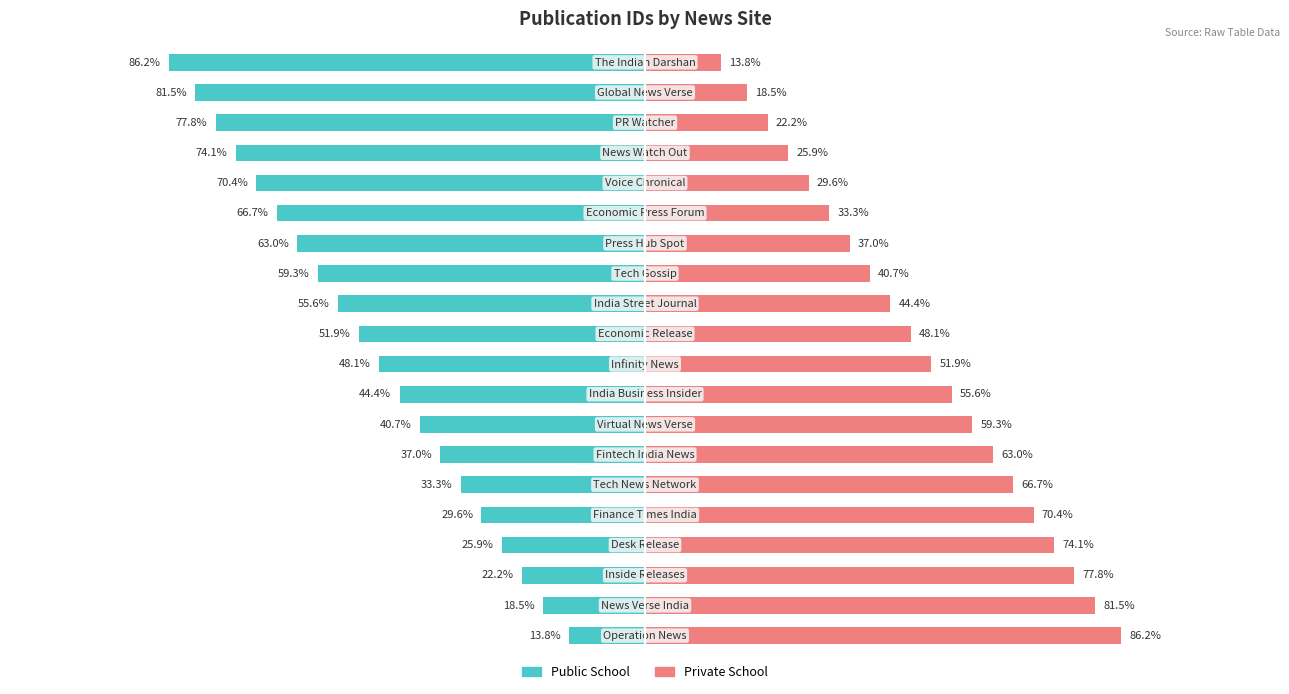

What is the difference between the second highest and minimum values in the Public School series?

67.7